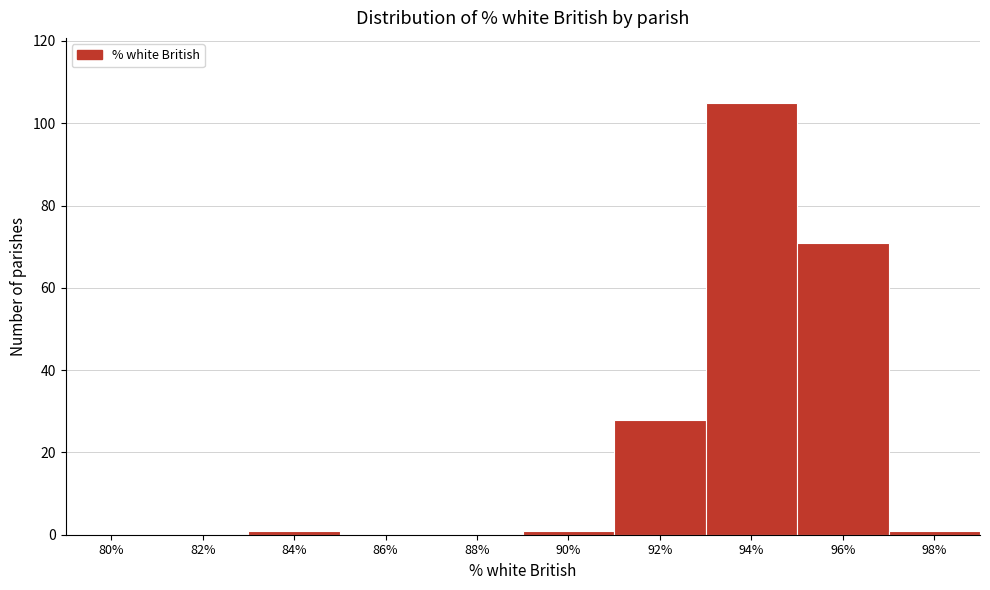

Reading right to left, what are all the values shown in this chart?

98%=1	96%=71	94%=105	92%=28	90%=1	88%=0	86%=0	84%=1	82%=0	80%=0